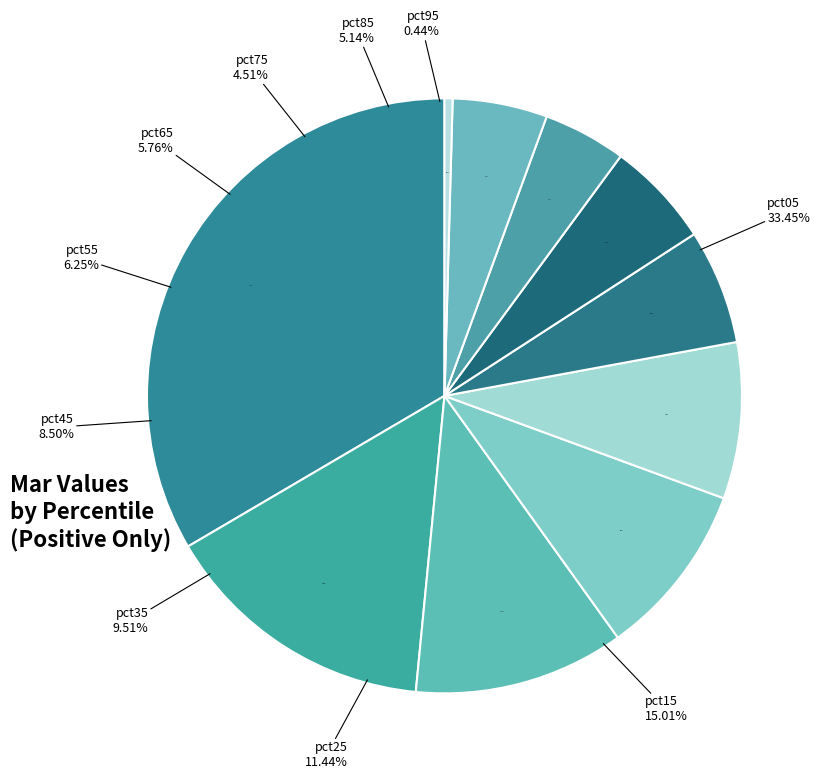

Which slice is the largest?

pct05